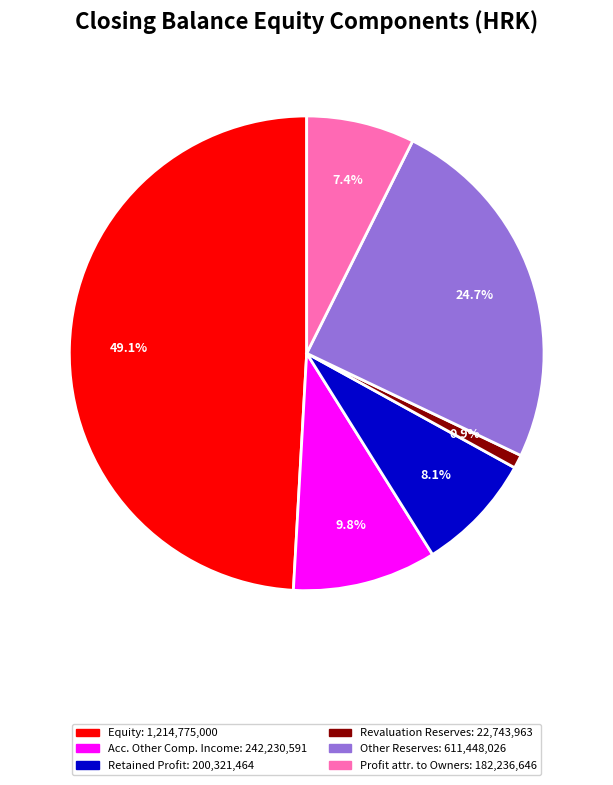

Is there any slice that represents more than half of the pie?

No